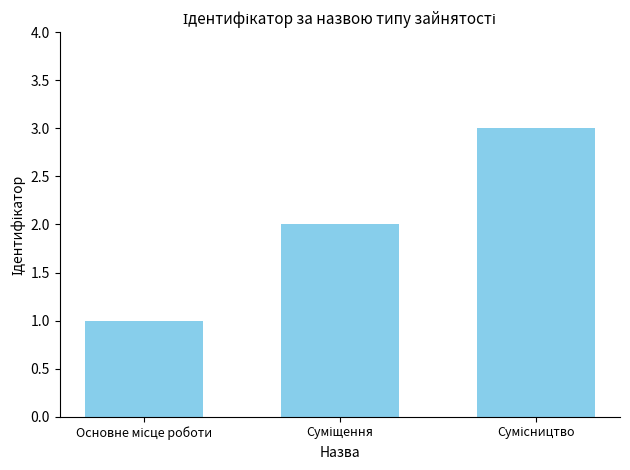

What is the difference between the second highest and minimum values?

1